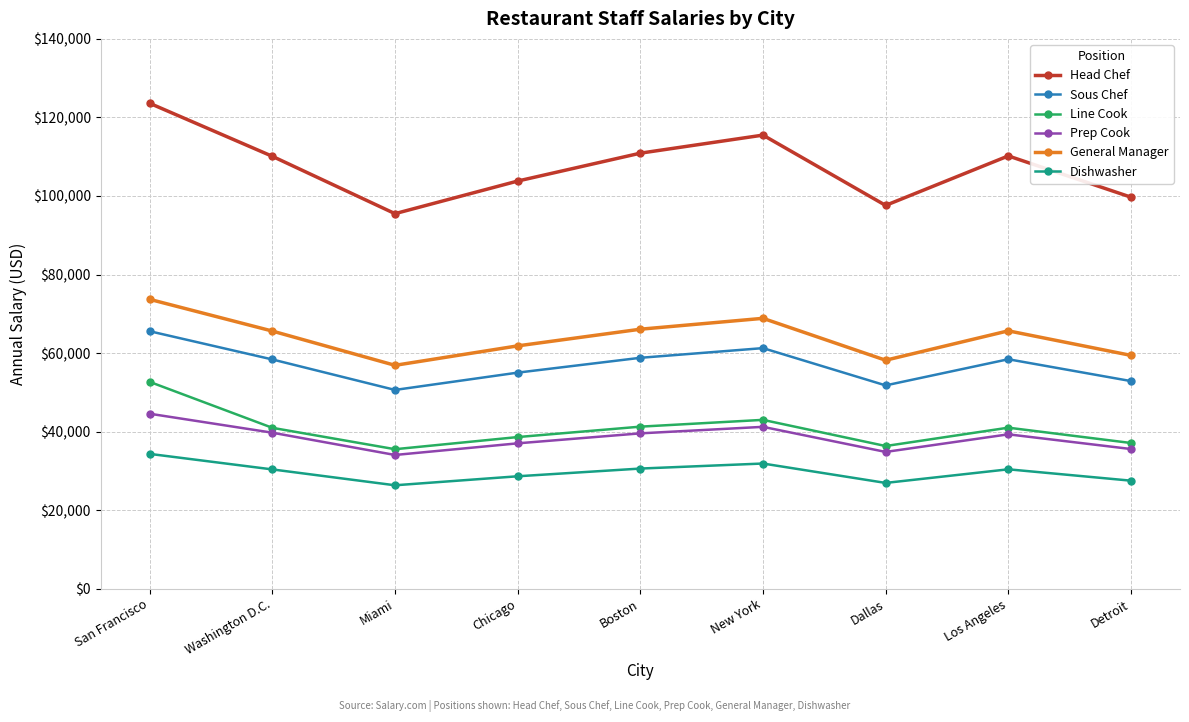

Which series changed the most between Dallas and Los Angeles?

Head Chef